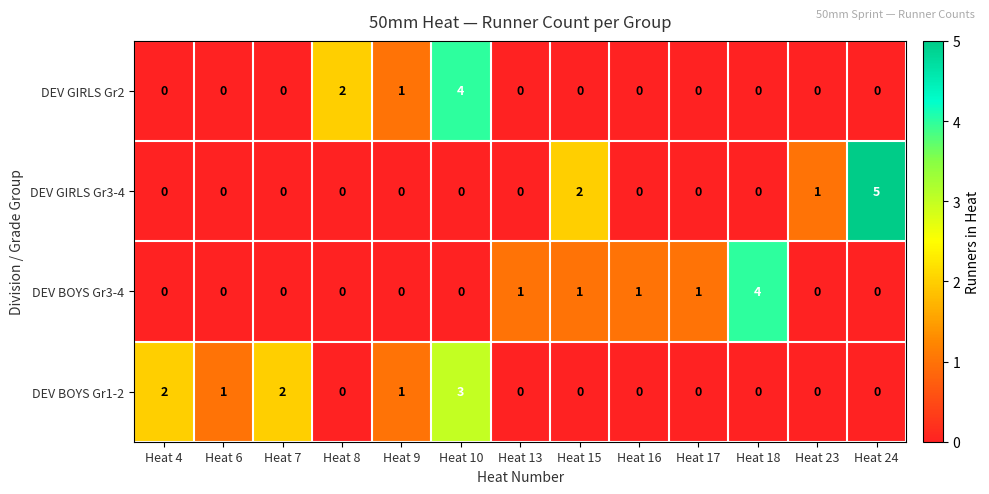

What is the difference between the maximum and minimum values in the DEV GIRLS Gr2 series?

4